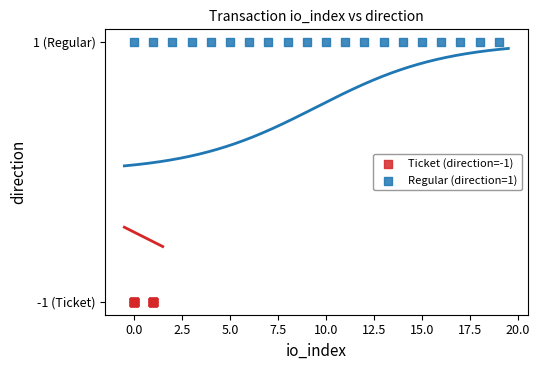

Which series contains the highest Y value?

Regular (direction=1)